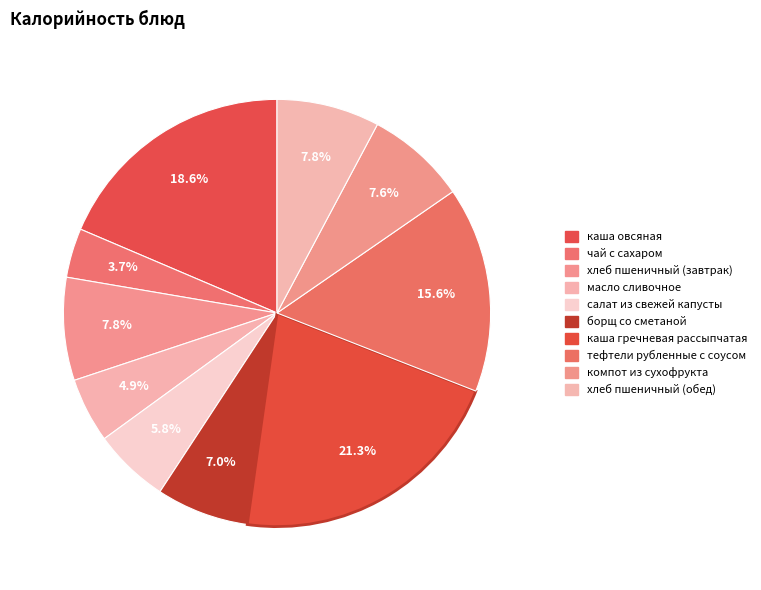

How many segments does this pie chart have?

10